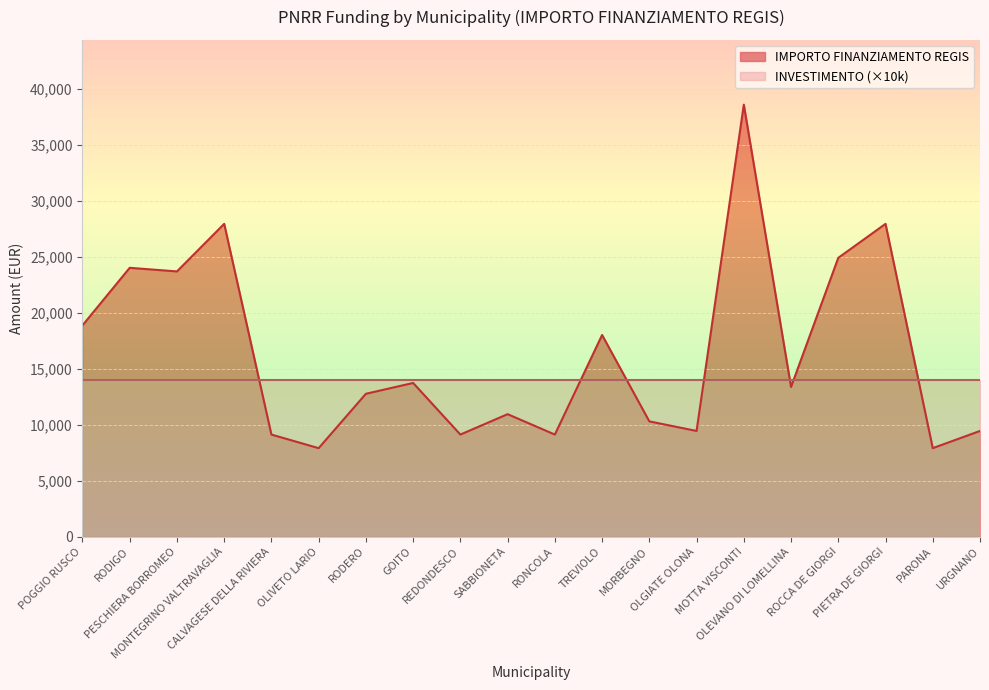

Reading left to right, list all the values displayed in this chart.

POGGIO RUSCO=18854	RODIGO=23996	PESCHIERA BORROMEO=23673	MONTEGRINO VALTRAVAGLIA=27922	CALVAGESE DELLA RIVIERA=9105	OLIVETO LARIO=7891	RODERO=12747	GOITO=13712	REDONDESCO=9105	SABBIONETA=10926	RONCOLA=9105	TREVIOLO=17997	MORBEGNO=10284	OLGIATE OLONA=9427	MOTTA VISCONTI=38565	OLEVANO DI LOMELLINA=13354	ROCCA DE GIORGI=24887	PIETRA DE GIORGI=27922	PARONA=7891	URGNANO=9427